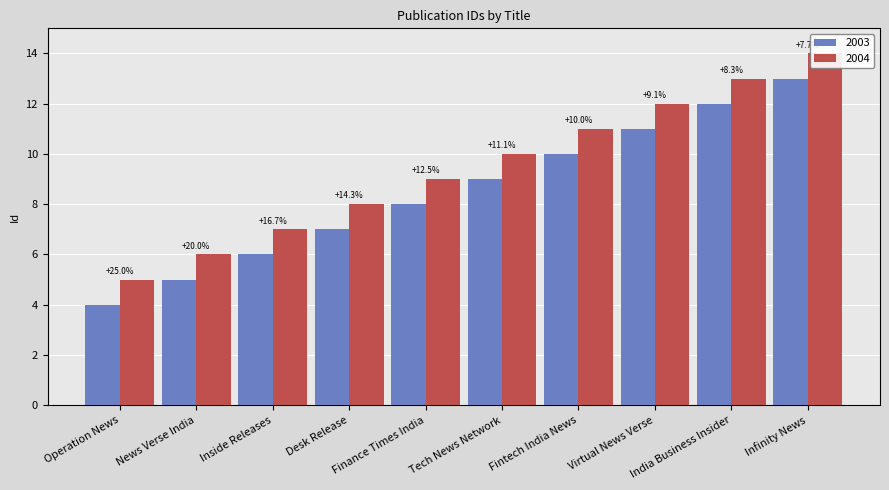

The value at Infinity News is 21. True or false?

False